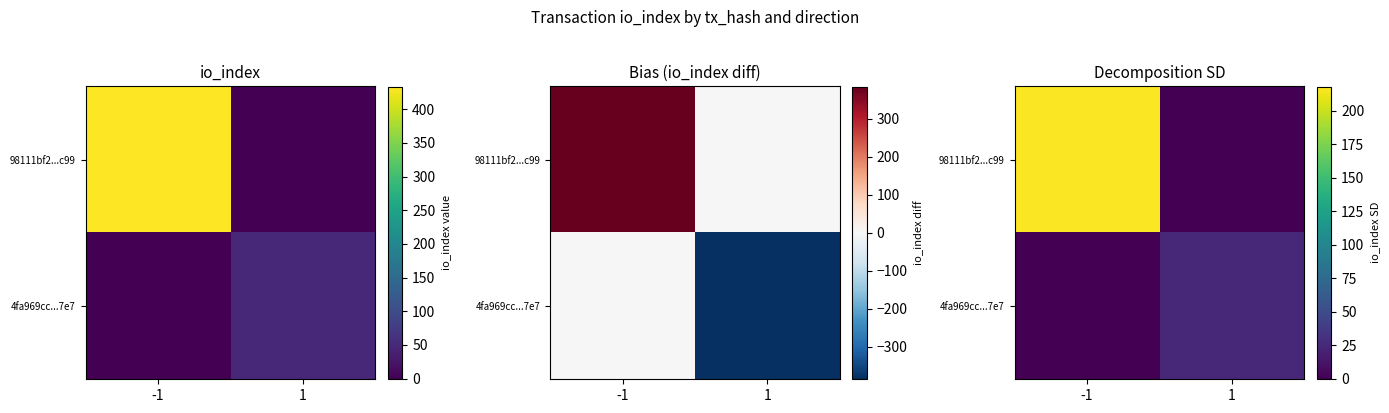

What is the difference between the highest and lowest values at -1?

216.5